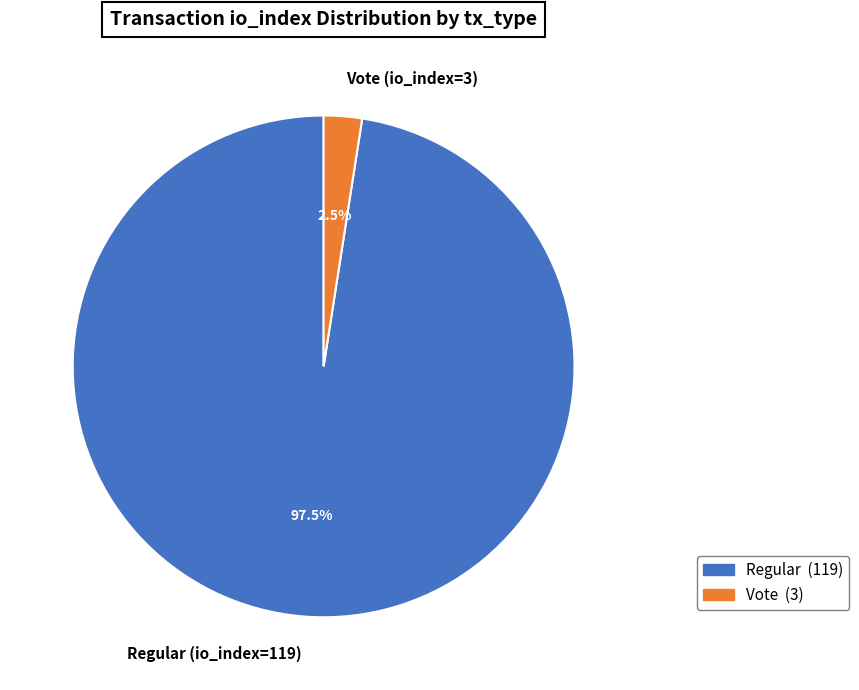

Which has a higher value, Vote or Regular?

Regular